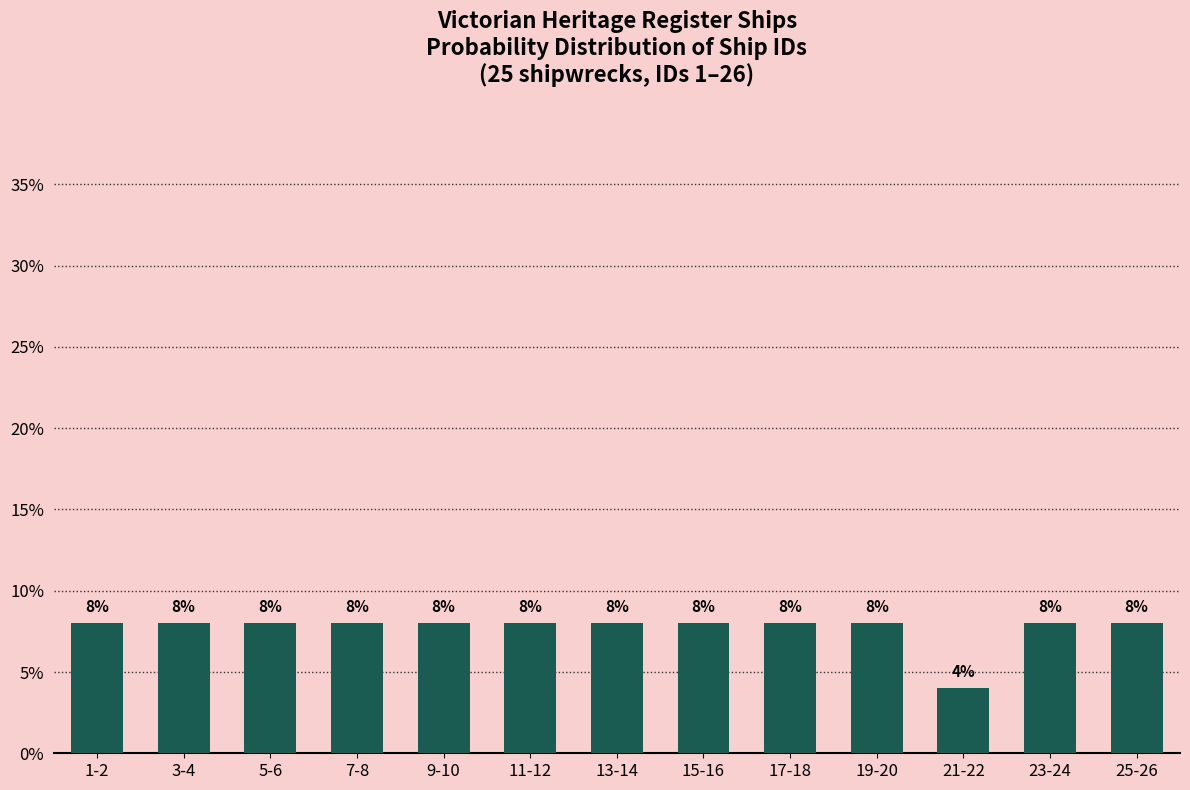

Reading left to right, what are all the values shown in this chart?

8	8	8	8	8	8	8	8	8	8	4	8	8